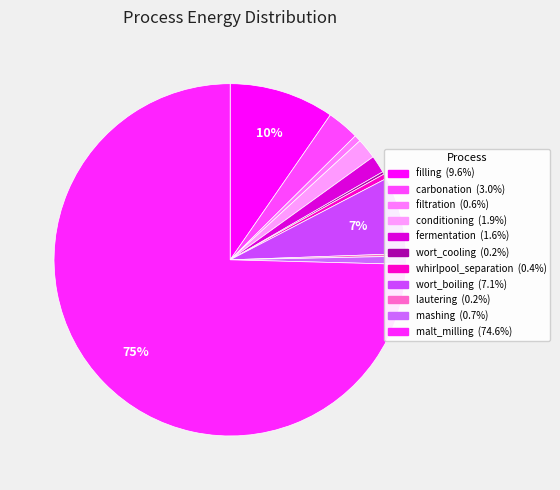

To the nearest percent, what is the average slice percentage?

9%